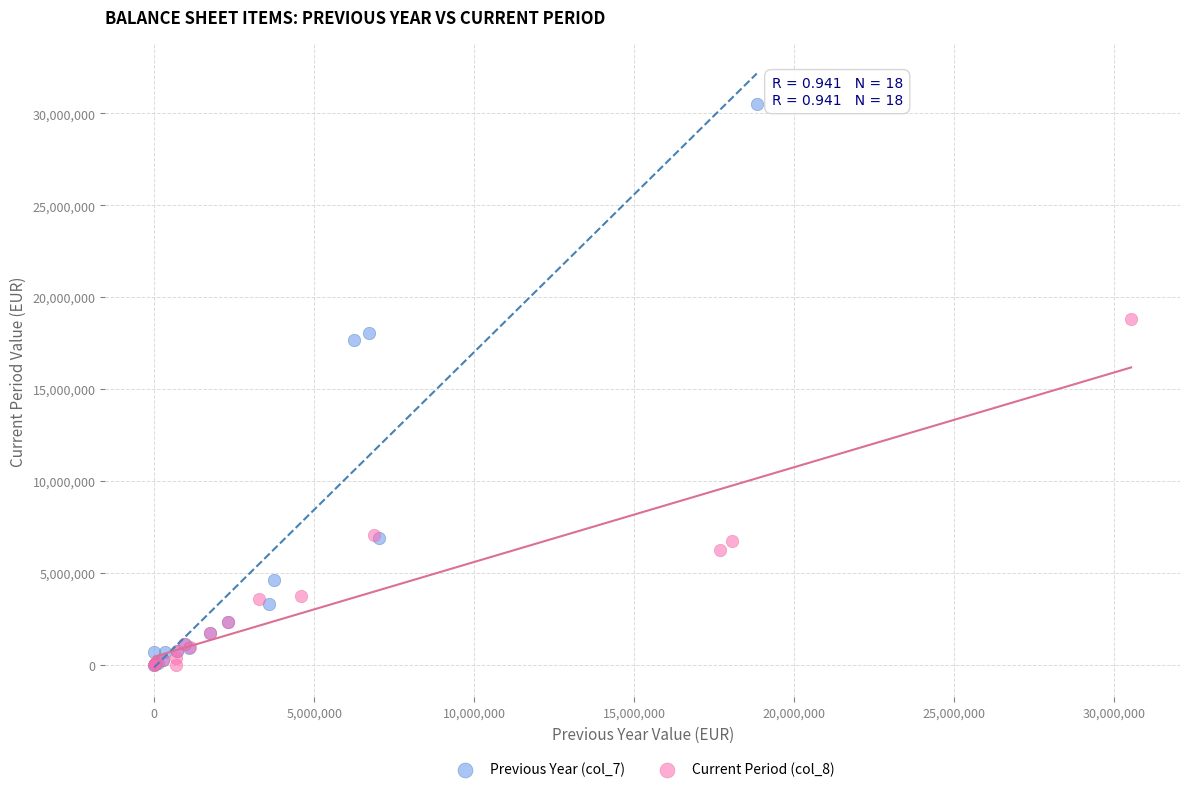

Which series reaches the maximum Y coordinate?

Previous Year (col_7)